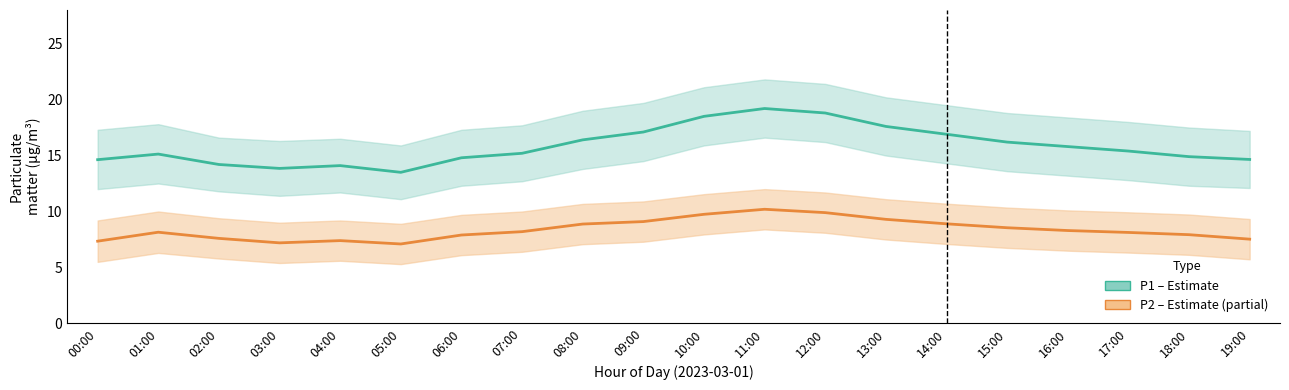

How many values in the P2 (PM2.5) series are below 8?

8